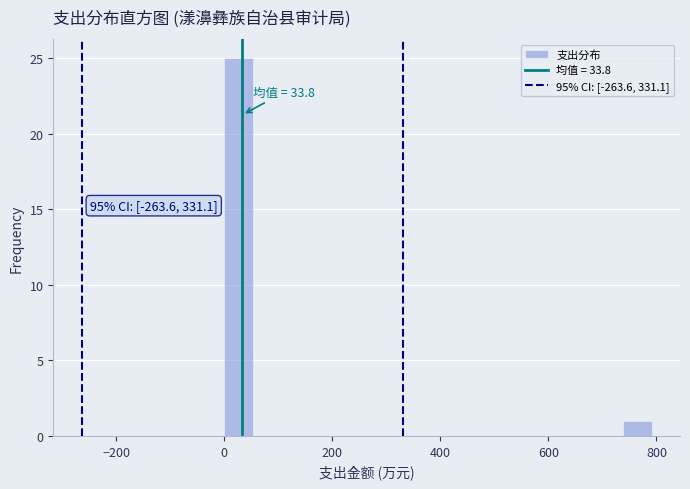

Around what value on the x-axis is the tallest bar? Give the approximate position of its centre, as read against the axis.

20